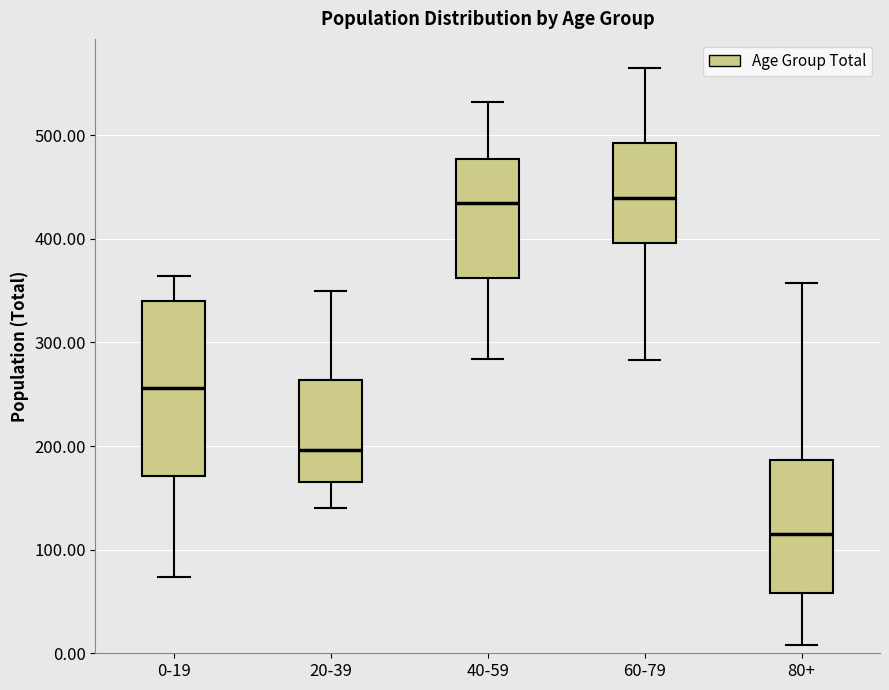

Reading left to right, read every box against the y-axis: the position of its median line, the range the box covers, and the ends of its whiskers. The values are not printed on the chart, so give them approximately, as read against the axis.

0-19: median 260, box 170 to 340, whiskers 70 to 360
20-39: median 200, box 170 to 260, whiskers 140 to 350
40-59: median 430, box 360 to 480, whiskers 280 to 530
60-79: median 440, box 400 to 490, whiskers 280 to 570
80+: median 120, box 60 to 190, whiskers 10 to 360